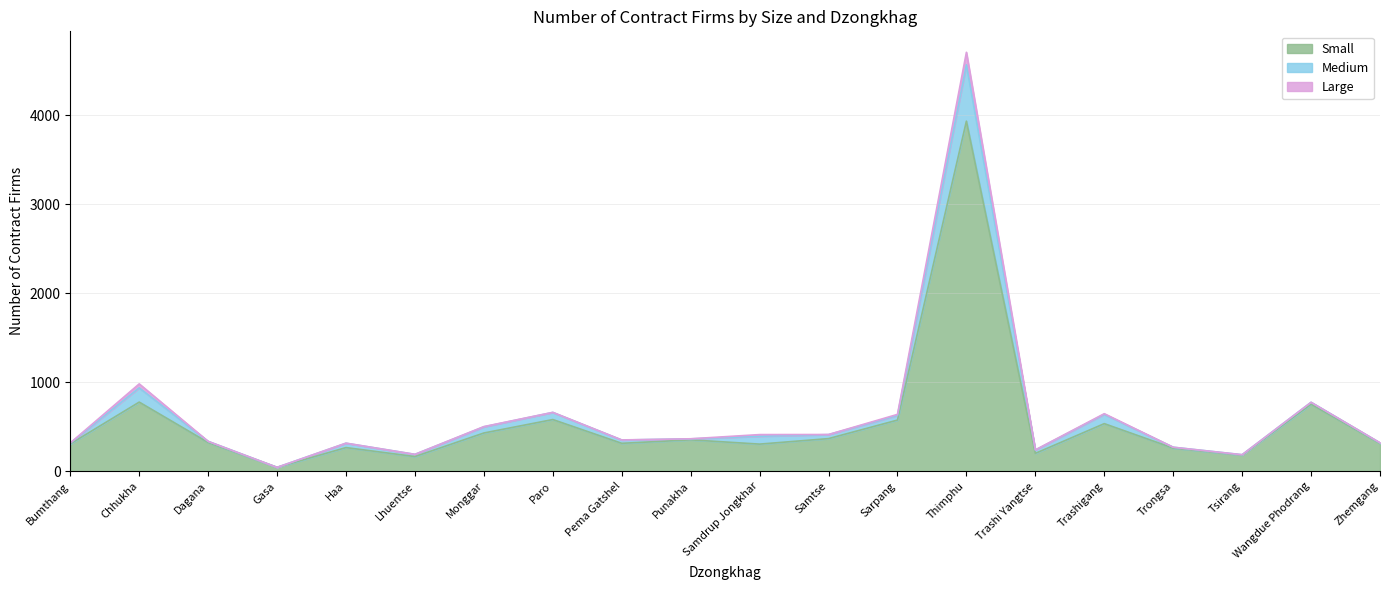

What value does the Small series have at Pema Gatshel?

314